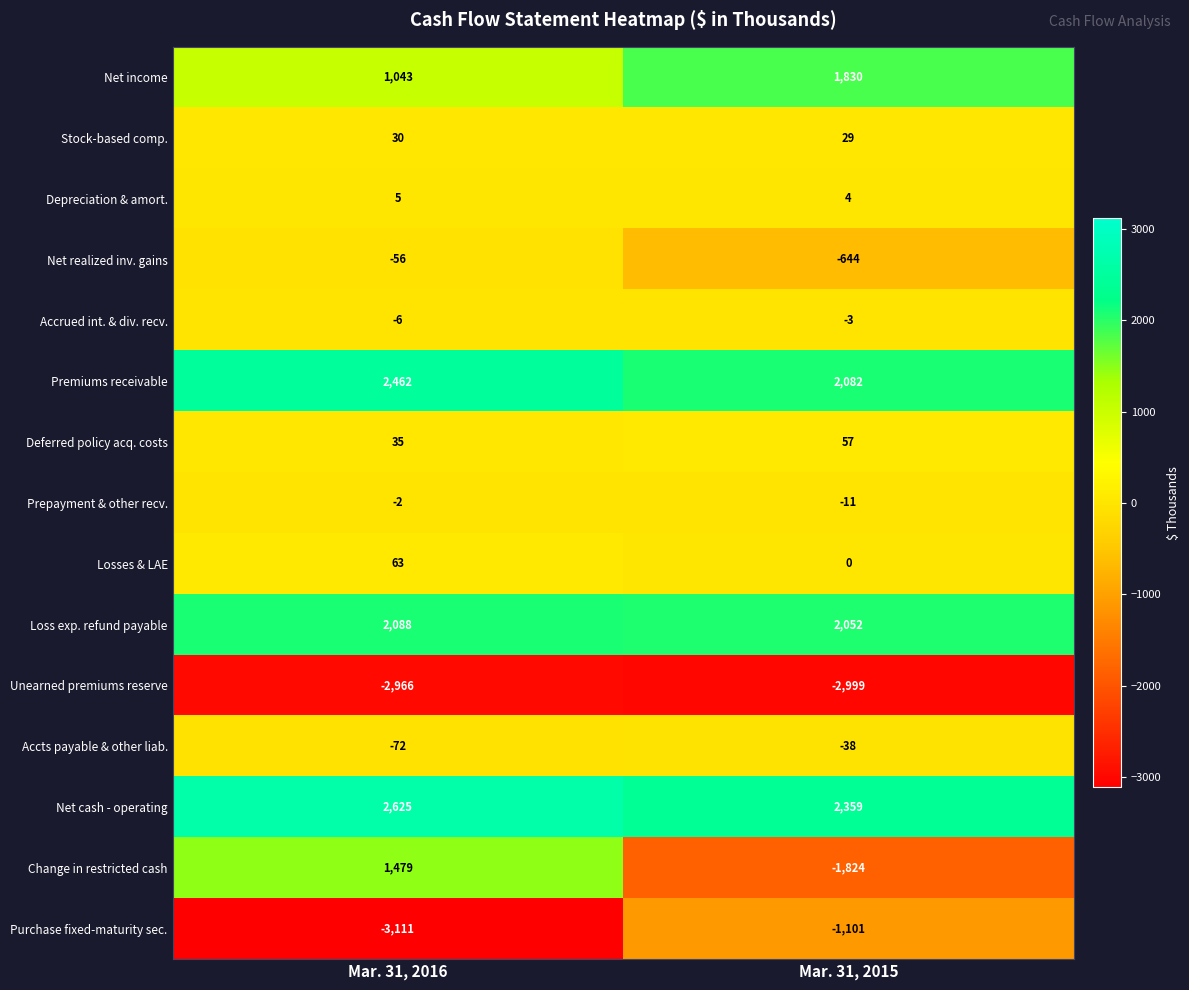

Which series changed the most between Mar. 31, 2016 and Mar. 31, 2015?

Change in restricted cash